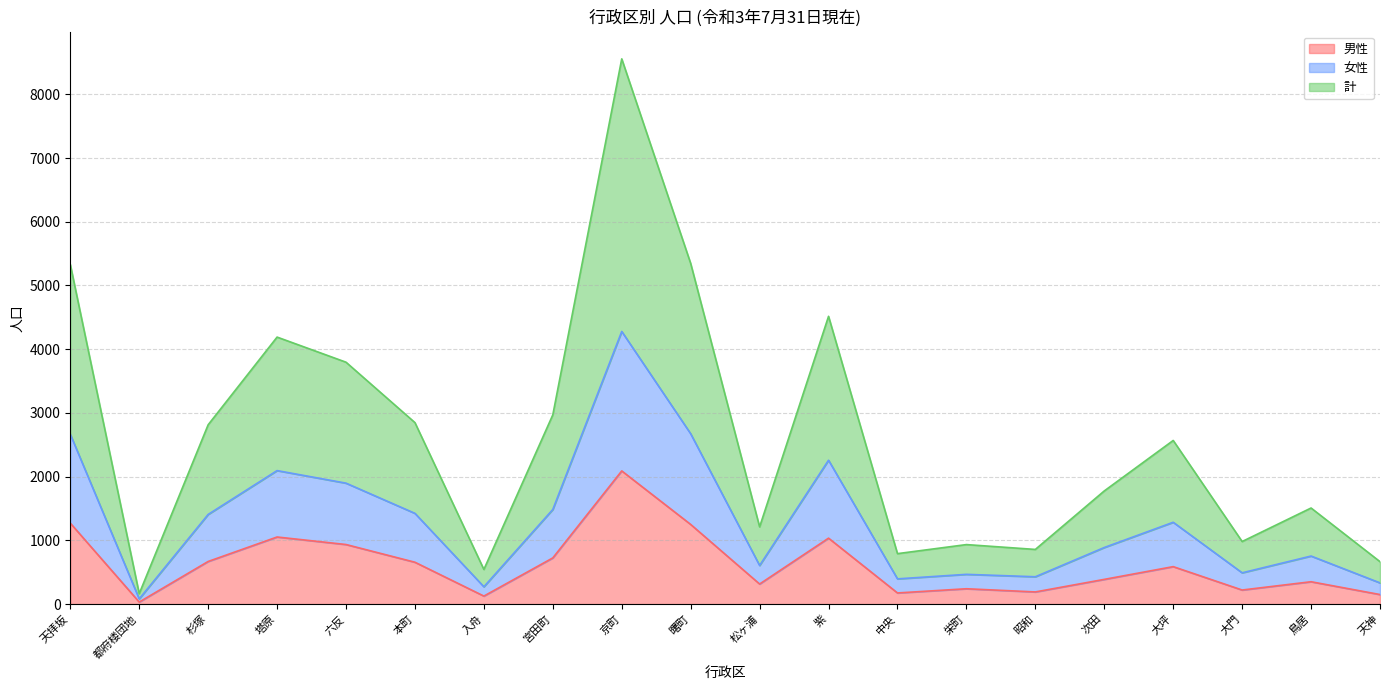

True or false: 計 and 男性 intersect in this chart.

False